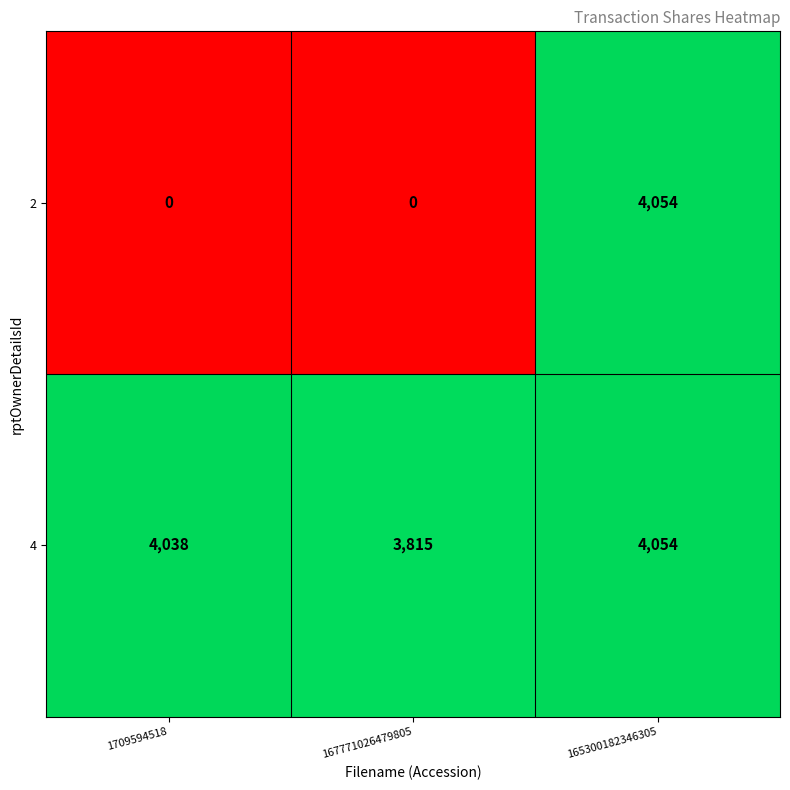

Which series has the largest range (max minus min)?

2